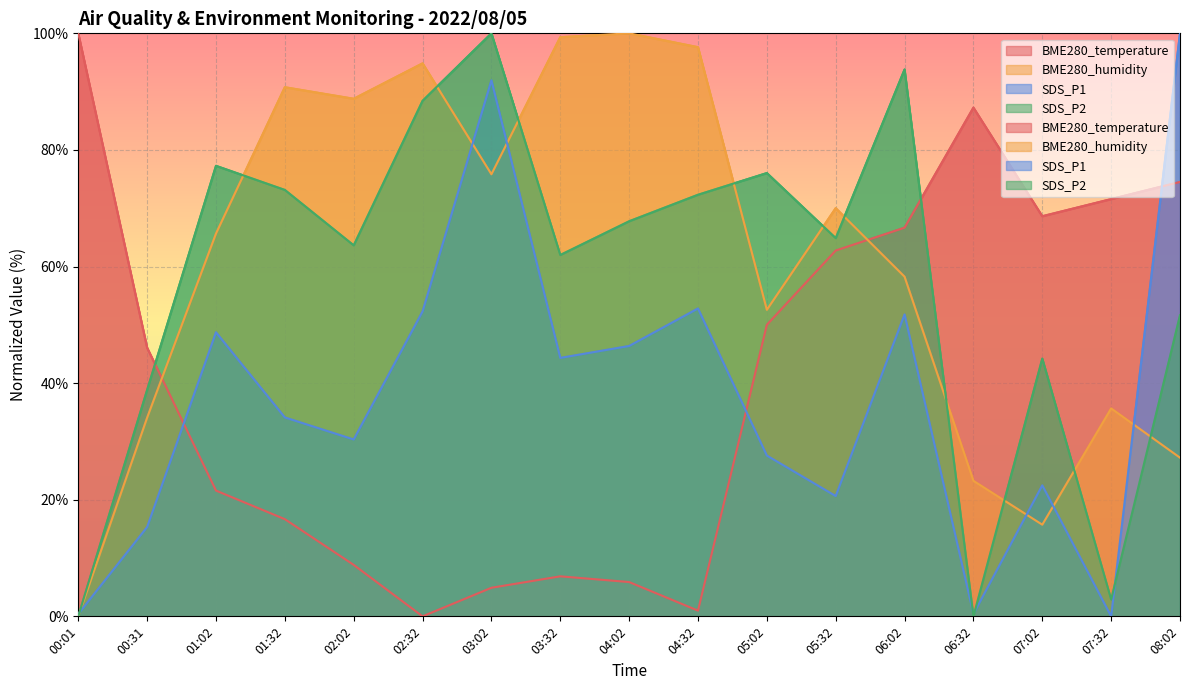

True or false: BME280_temperature and BME280_humidity intersect in this chart.

True